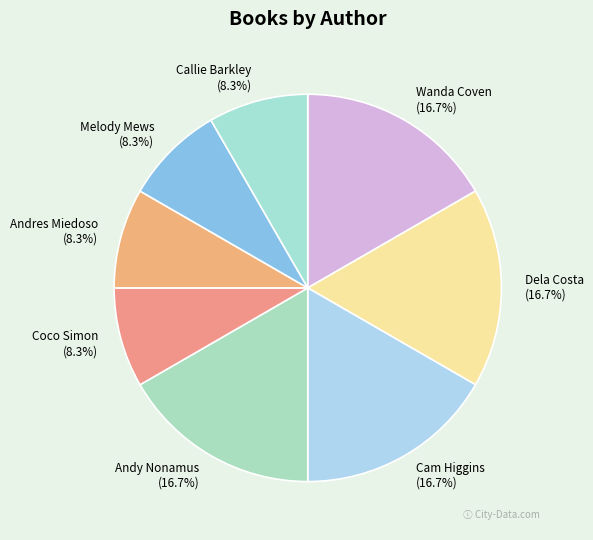

Does Andres Miedoso represent more than half of the total?

No